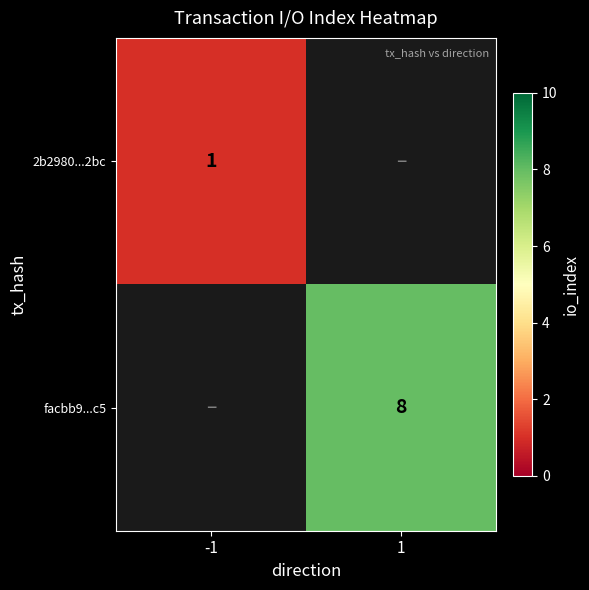

True or false: facbb9...c5 has a value of 8 at 1.

True